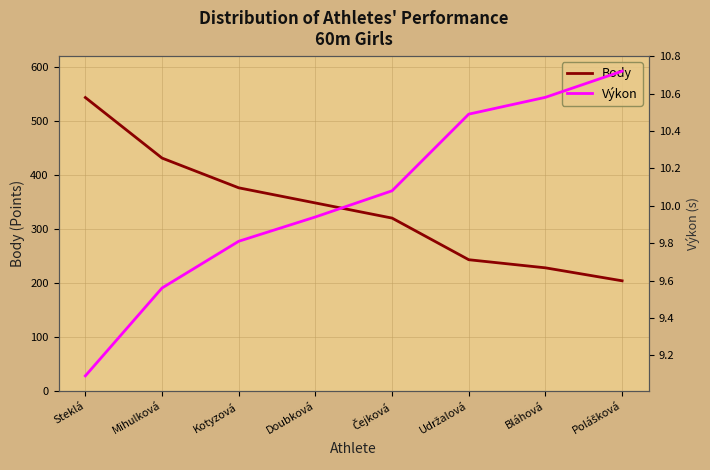

True or false: Výkon and Body intersect in this chart.

False